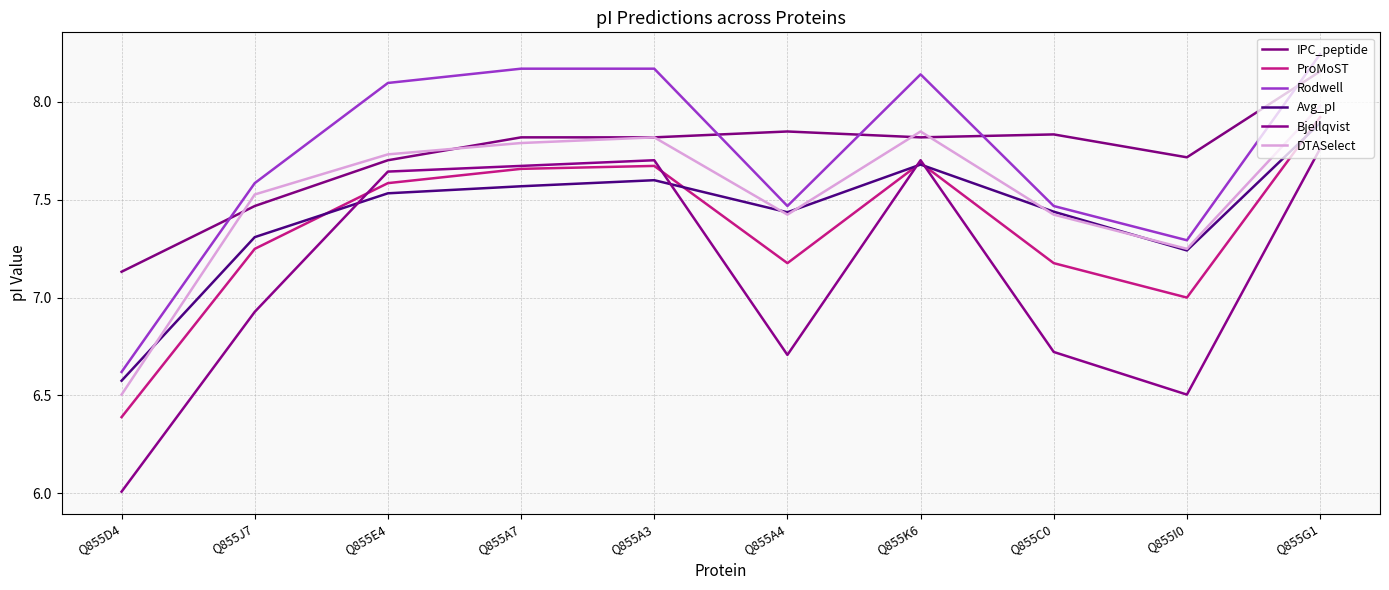

How many lines are shown in the chart?

6